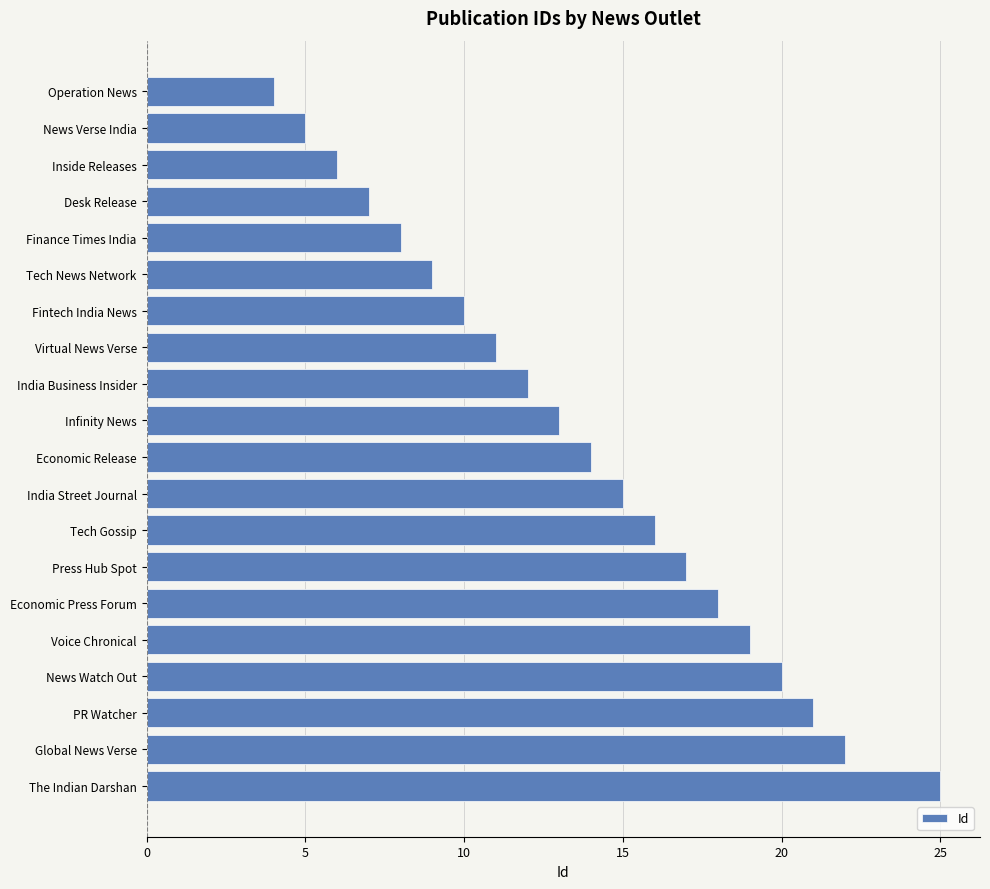

The chart shows a value of 5 at Fintech India News. True or false?

False